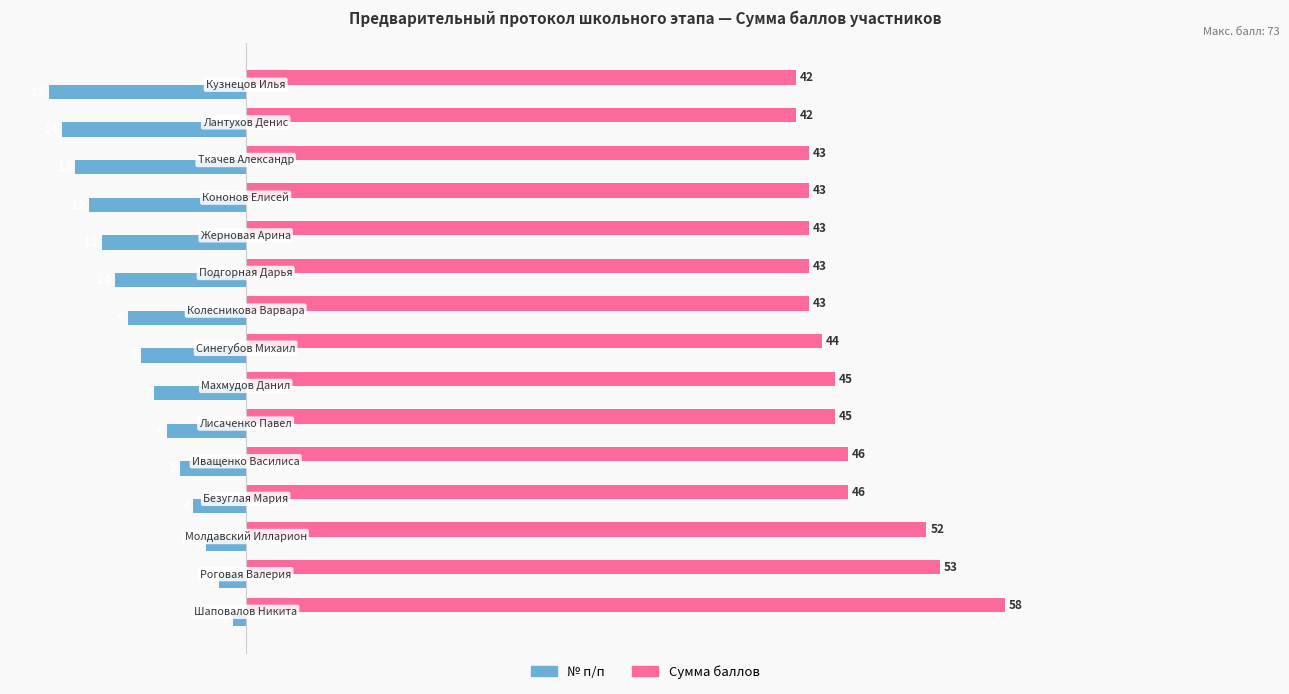

Which series has the largest range (max minus min)?

Сумма баллов